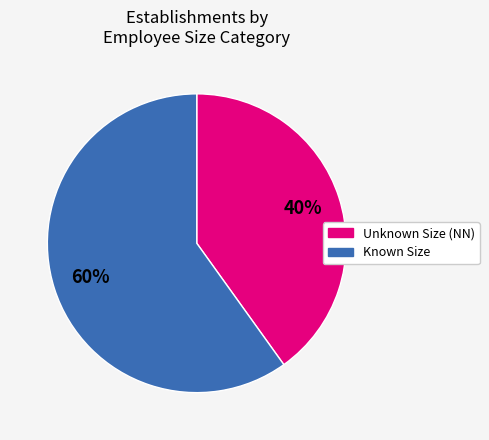

Is the sum of Known Size and Unknown Size (NN) greater than half?

Yes